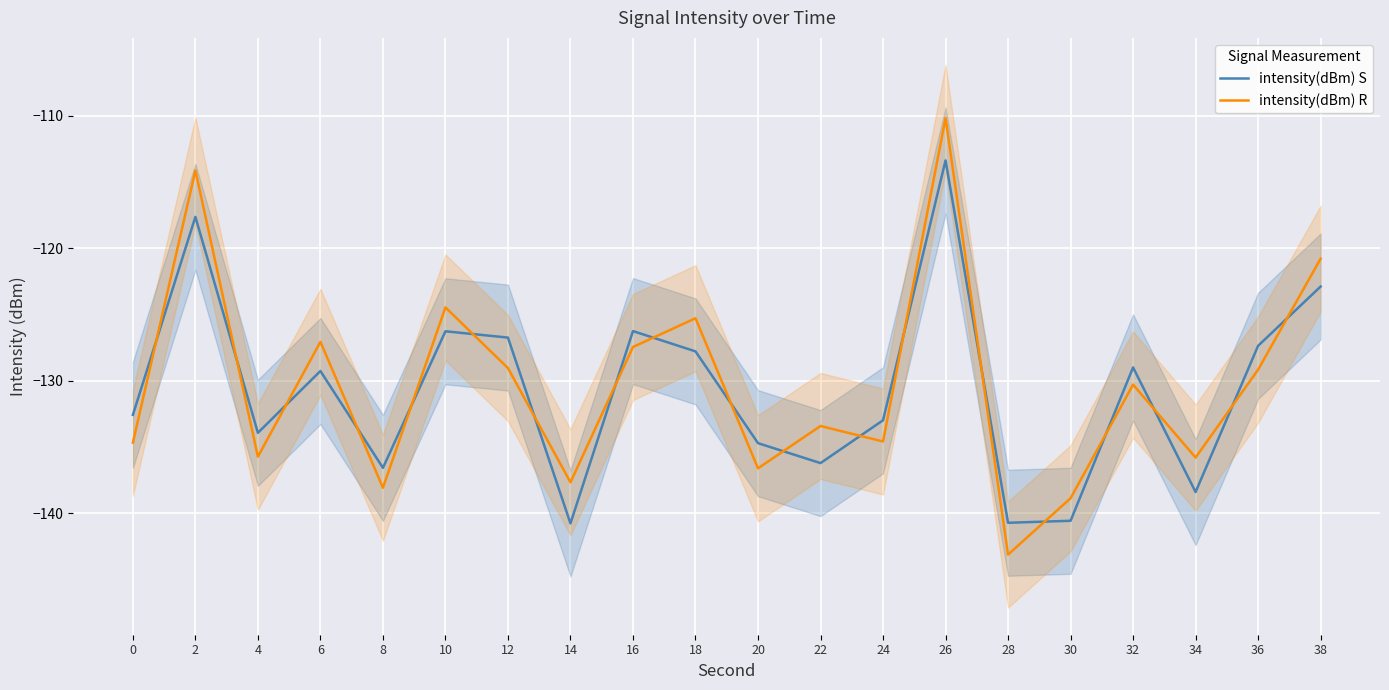

At which category is the sum across all series the highest?

26